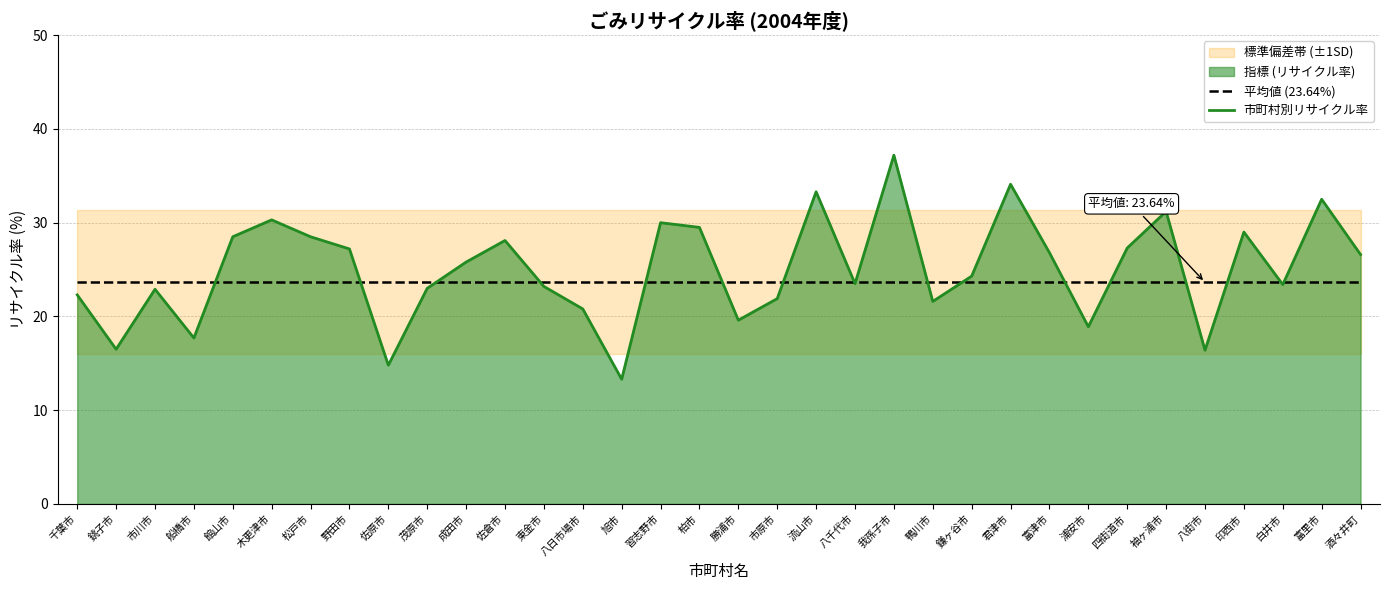

At which category does the chart reach its peak across all series?

我孫子市